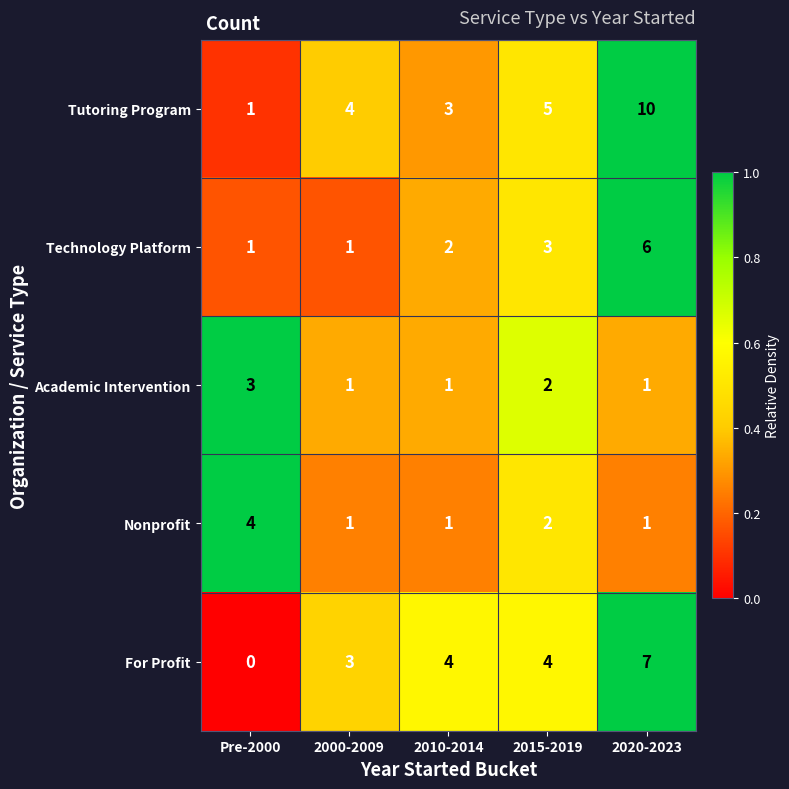

Reading left to right, extract all data points from this chart.

Tutoring Program: Pre-2000=1	2000-2009=4	2010-2014=3	2015-2019=5	2020-2023=10
Technology Platform: Pre-2000=1	2000-2009=1	2010-2014=2	2015-2019=3	2020-2023=6
Academic Intervention: Pre-2000=3	2000-2009=1	2010-2014=1	2015-2019=2	2020-2023=1
Nonprofit: Pre-2000=4	2000-2009=1	2010-2014=1	2015-2019=2	2020-2023=1
For Profit: Pre-2000=0	2000-2009=3	2010-2014=4	2015-2019=4	2020-2023=7